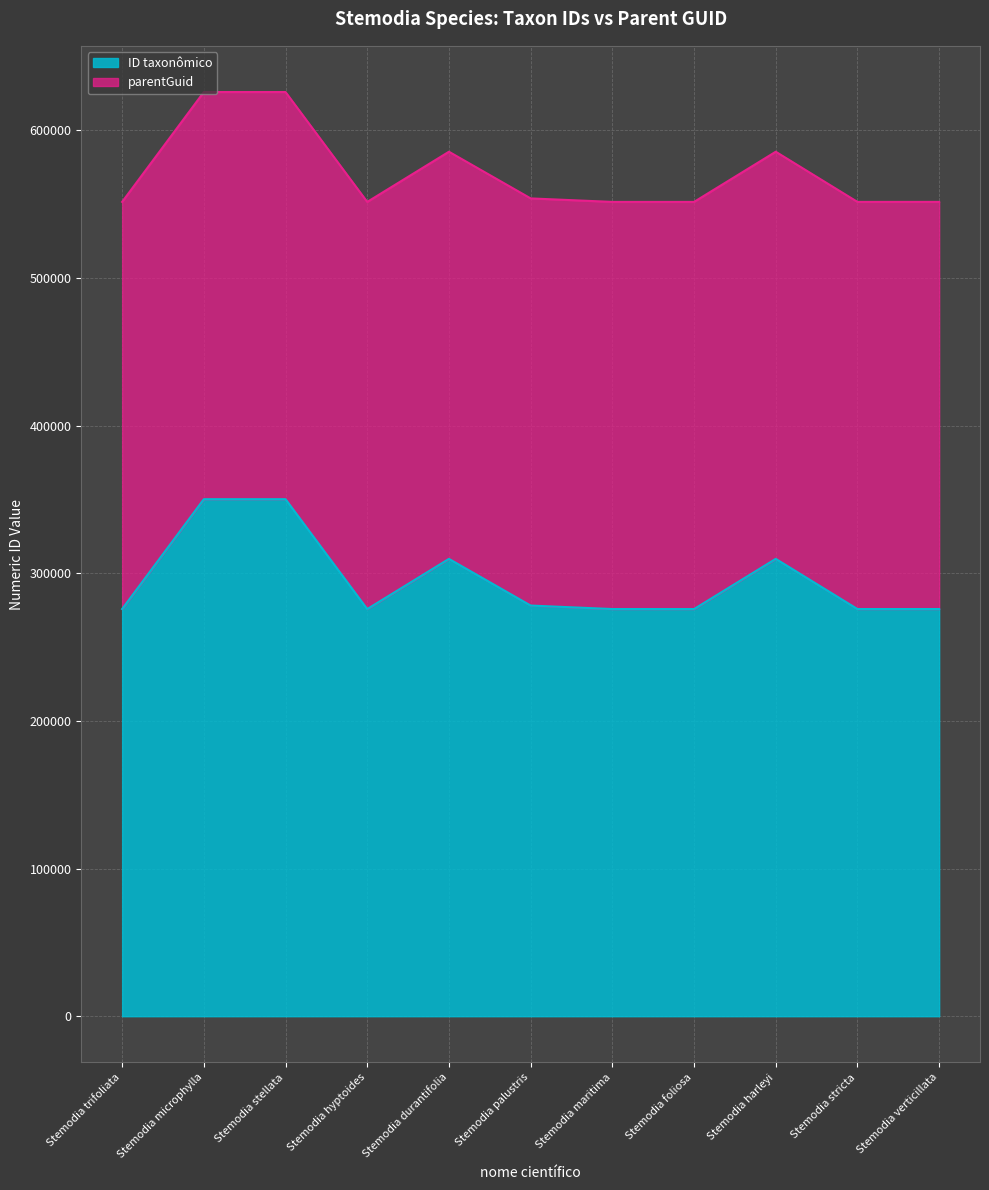

The chart shows a value of 446716 at Stemodia trifoliata. True or false?

False